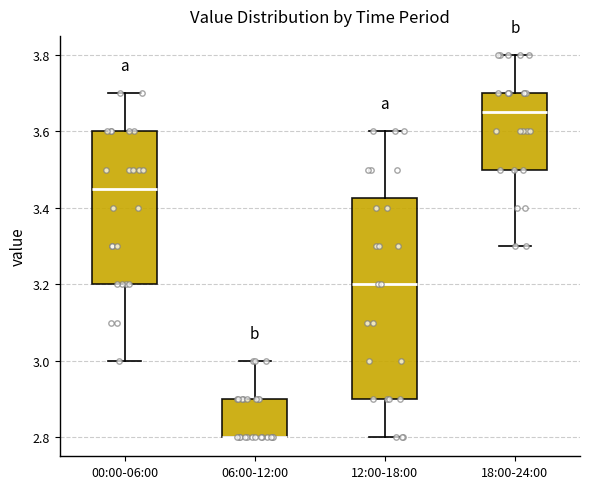

Where does the median line of the box for 12:00-18:00 sit on the y-axis? The values are not printed on the chart, so give them approximately, as read against the axis.

3.20